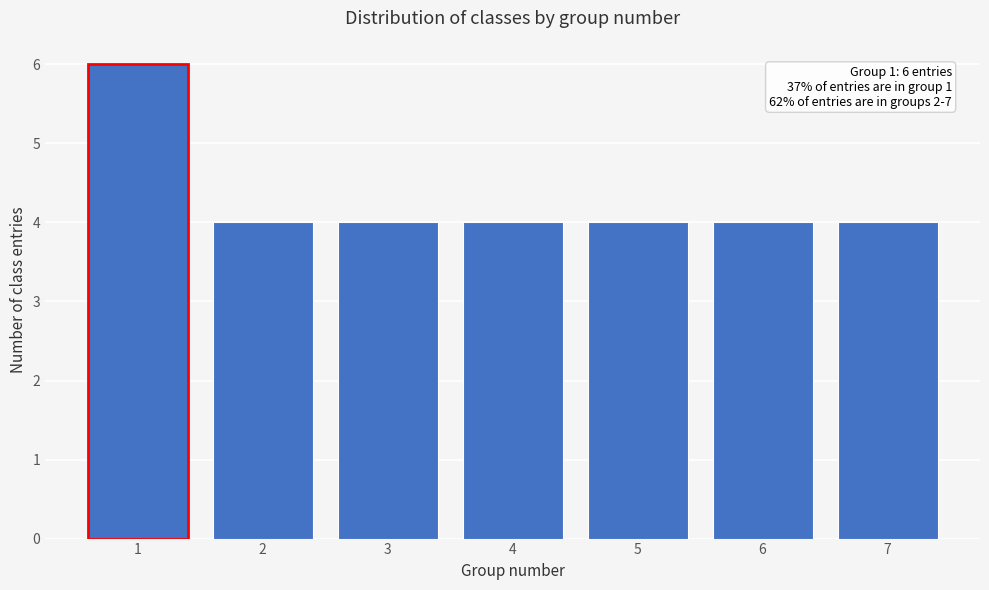

Reading left to right, transcribe all the data shown in this chart.

1=6	2=4	3=4	4=4	5=4	6=4	7=4